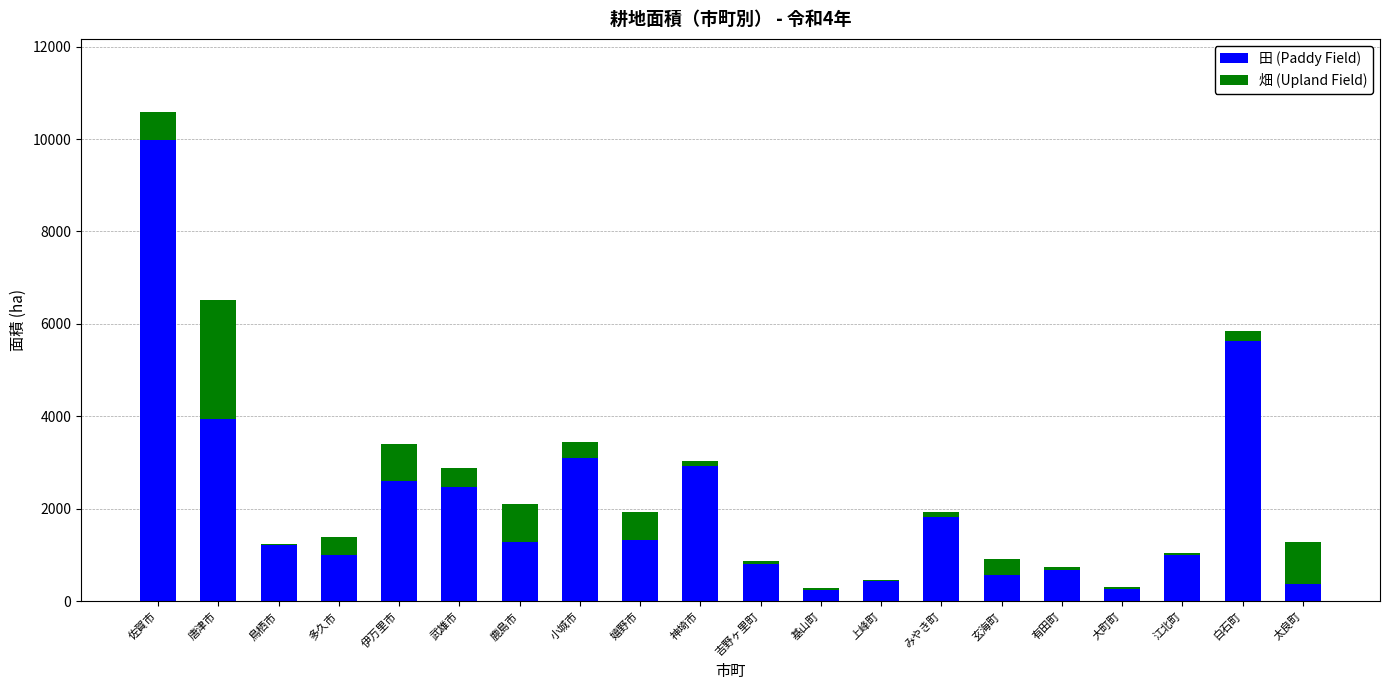

At which category is the sum across all series the highest?

佐賀市